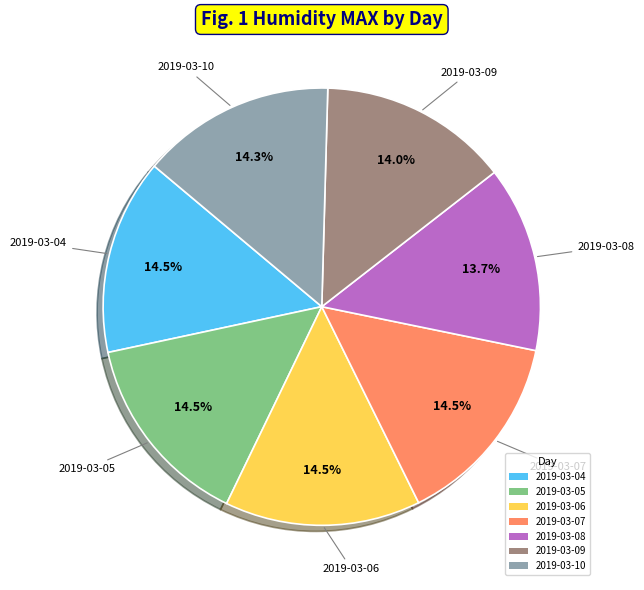

Do 2019-03-05 and 2019-03-10 together represent more than half of the pie?

No